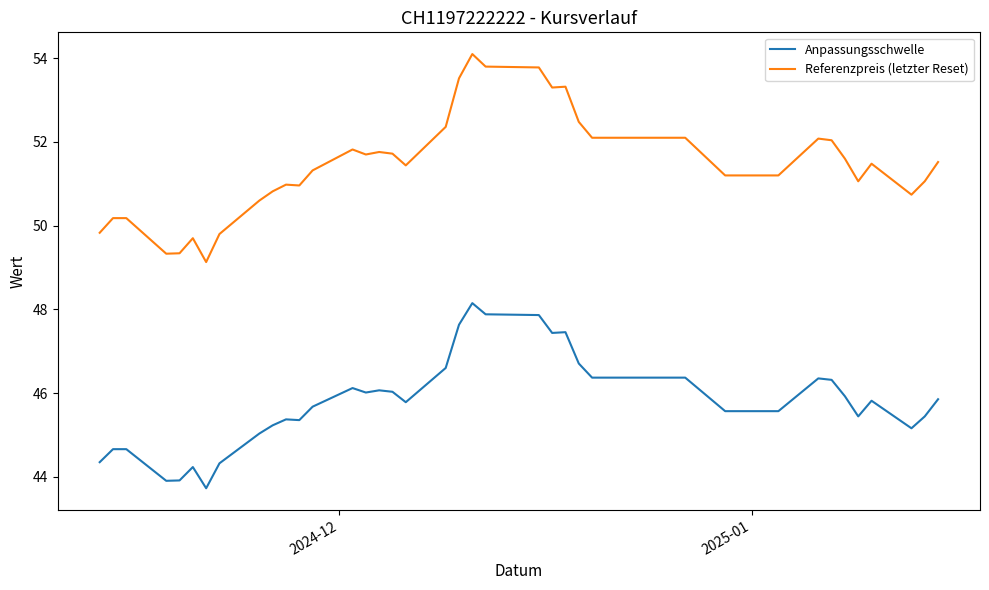

What is the maximum value for Anpassungsschwelle?

48.1